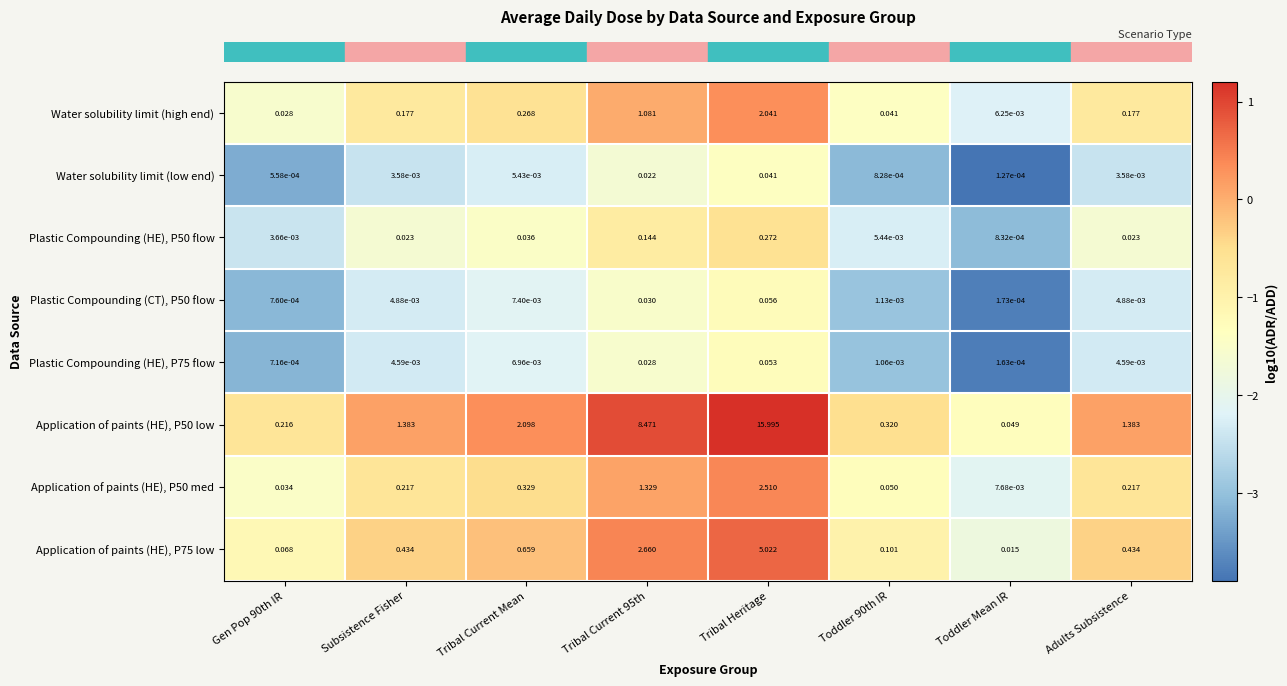

What is the total value across all series at Subsistence Fisher?

2.2